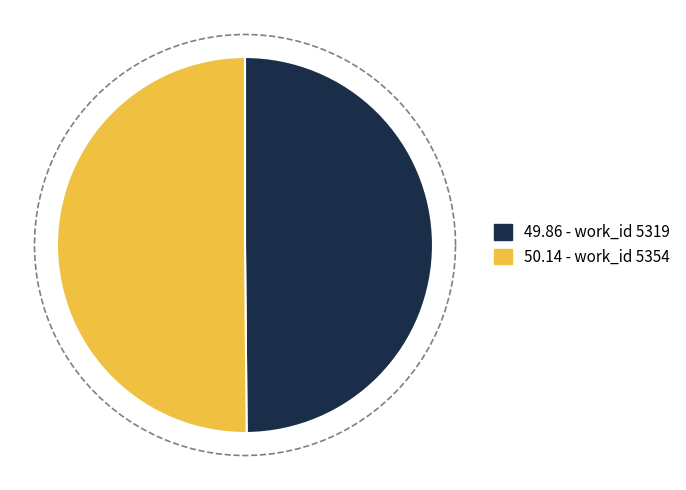

What is the smallest slice in the pie chart?

5319